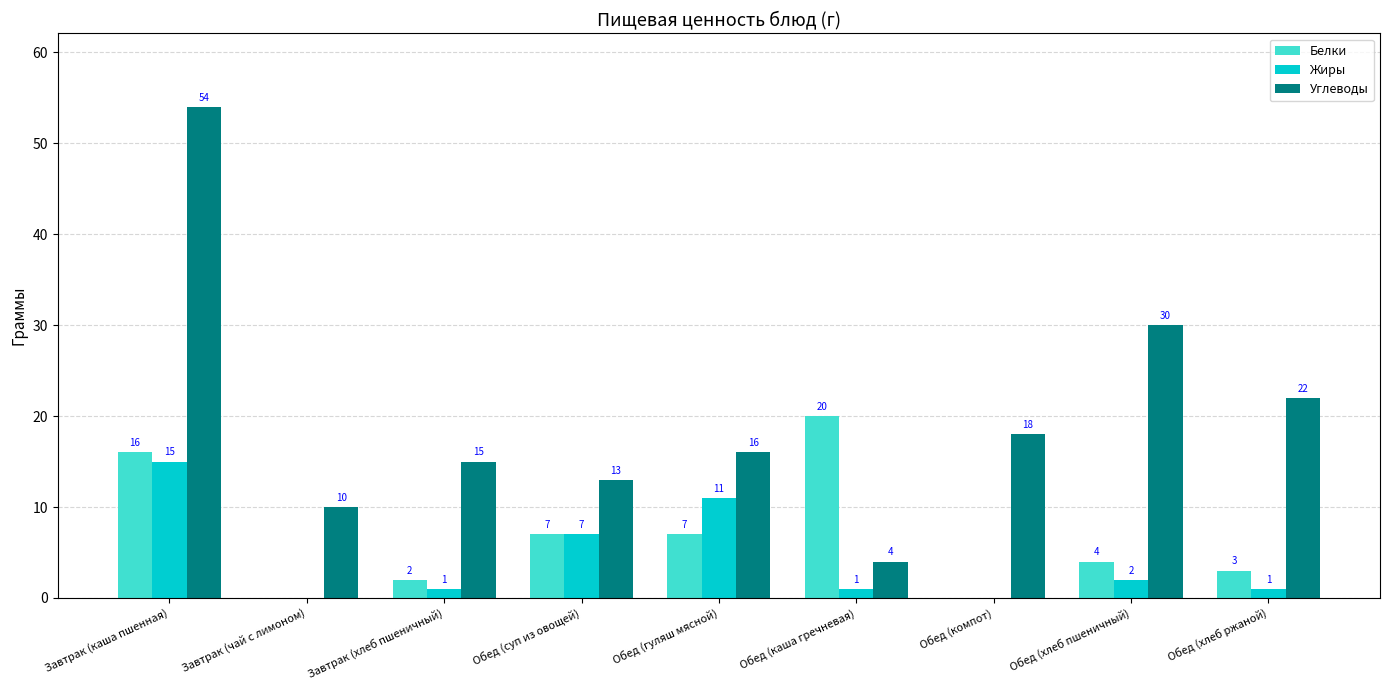

How many distinct data groups are displayed?

3